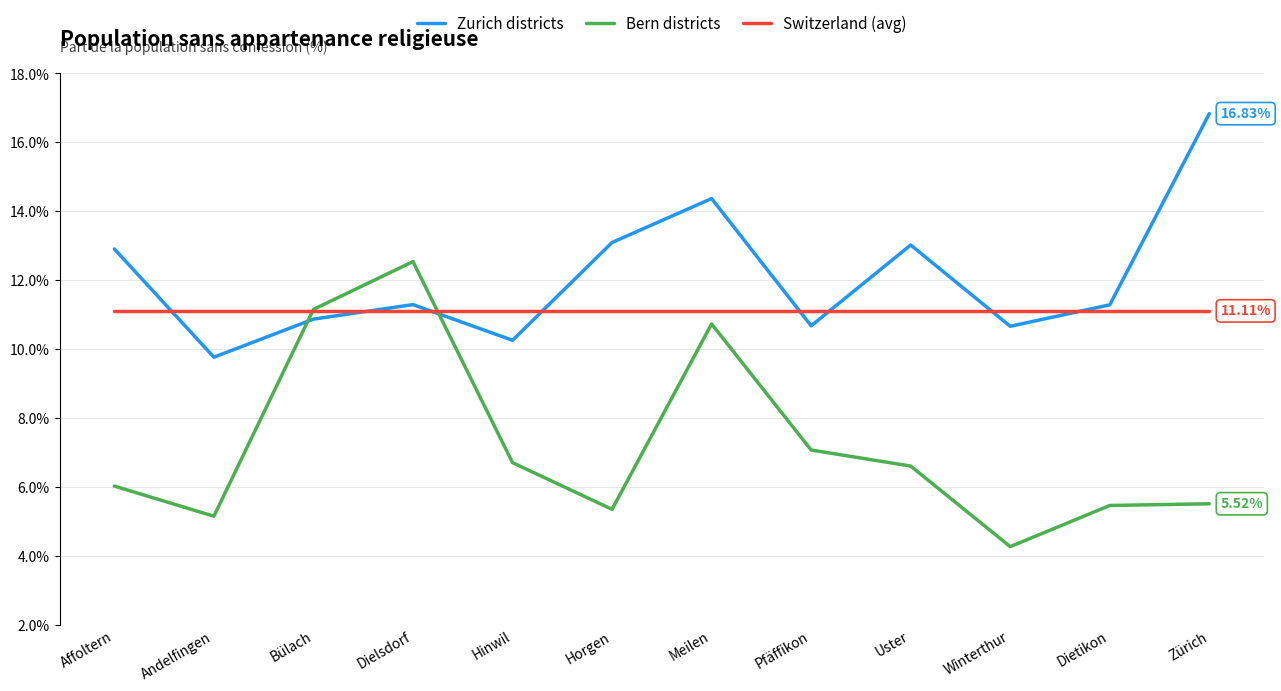

Between Bülach and Winterthur, which series saw the biggest shift?

Bern districts